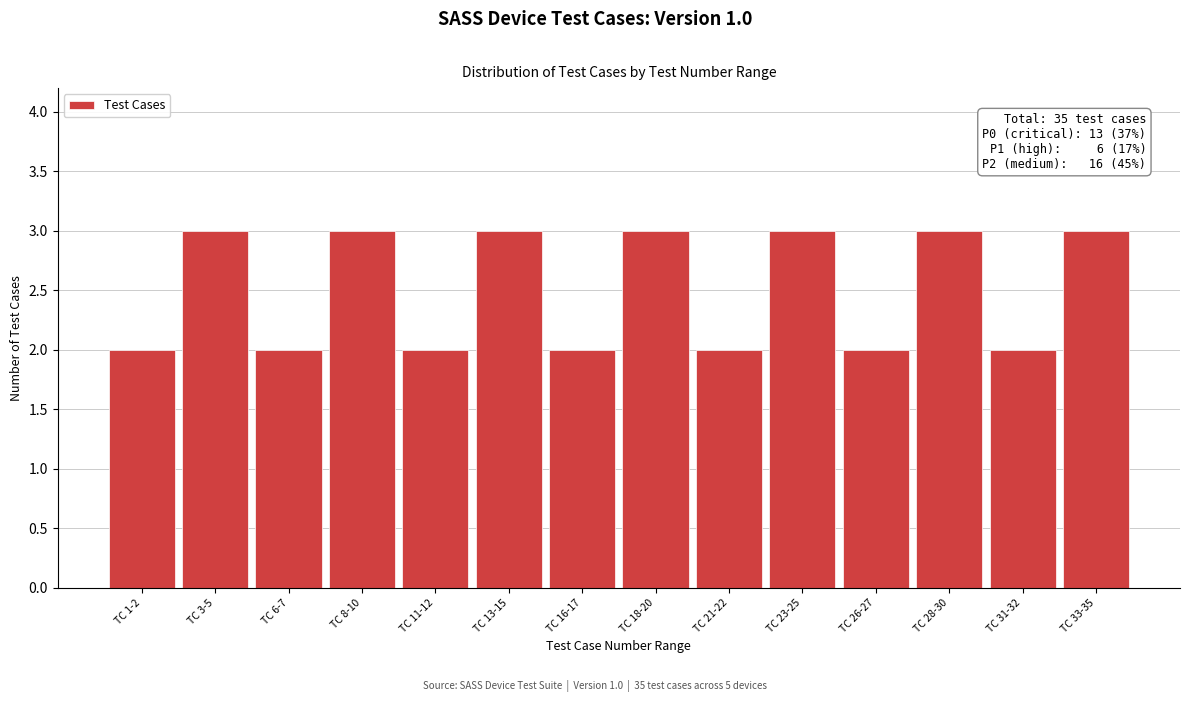

Reading right to left, transcribe all the data shown in this chart.

3	2	3	2	3	2	3	2	3	2	3	2	3	2